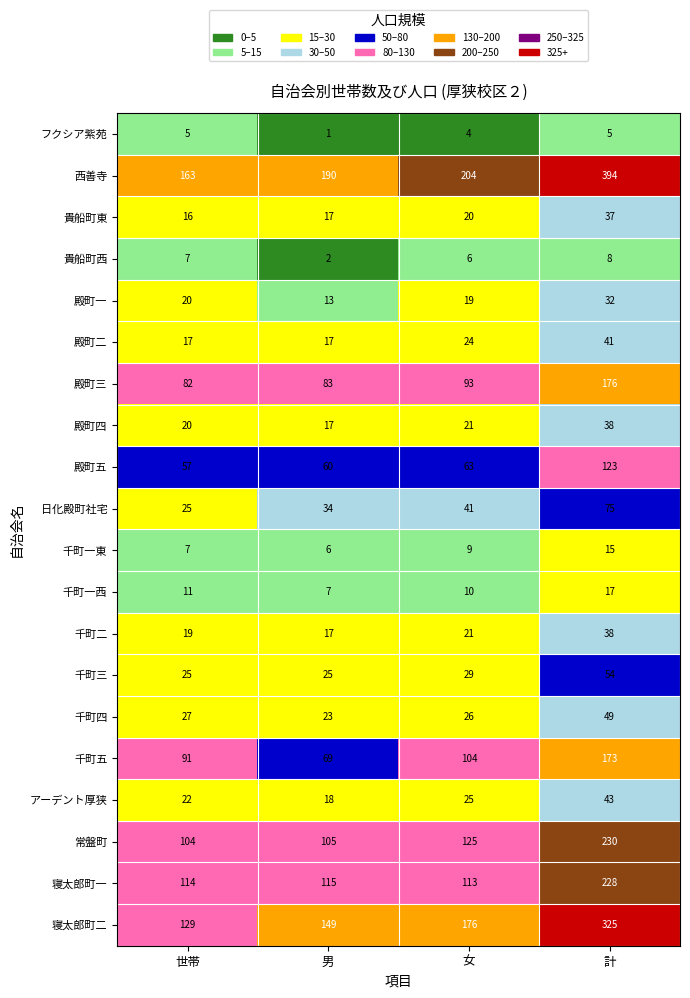

The 寝太郎町二 series shows 176 at 女. True or false?

True